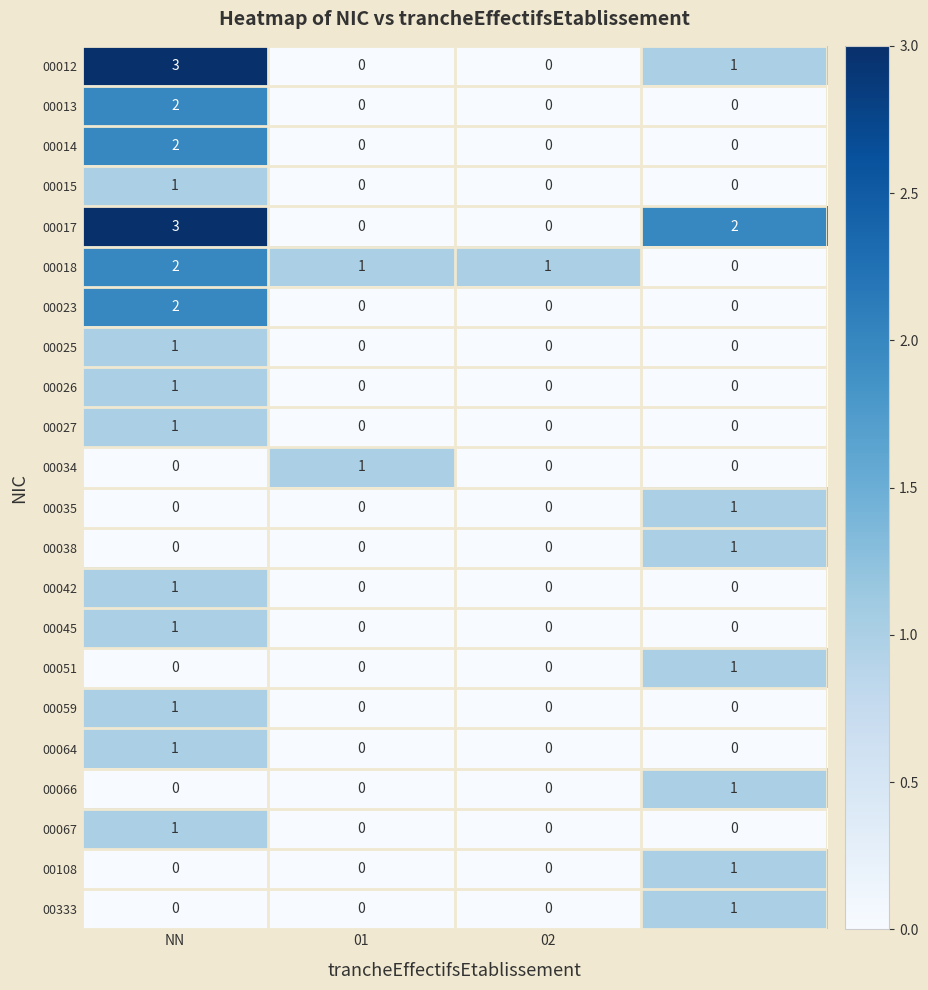

How many 00026 values are between 0 and 1?

4